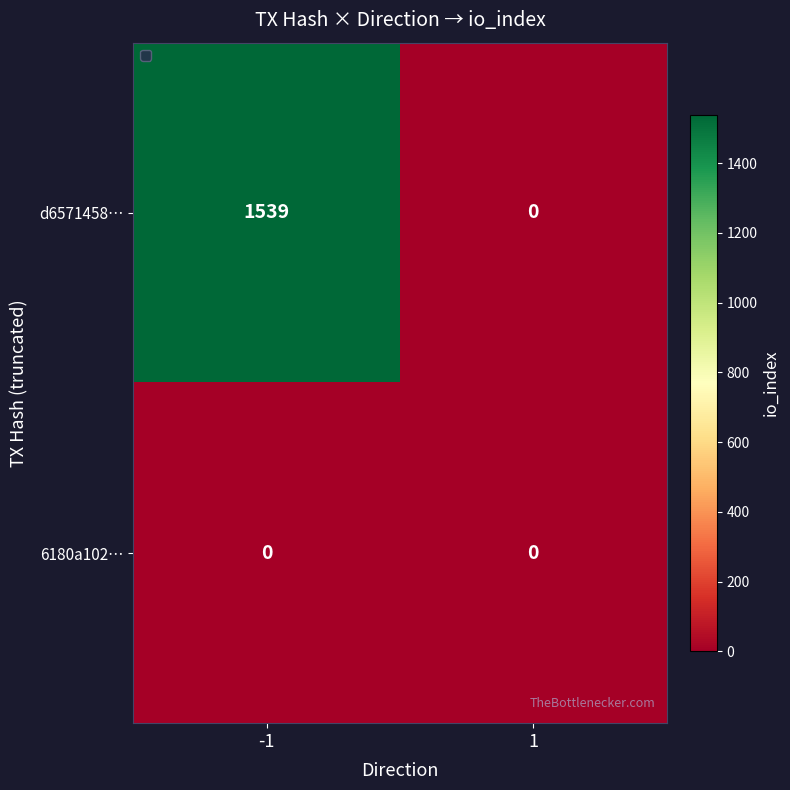

List the series in order of their peak value, lowest first.

6180a102…, d6571458…